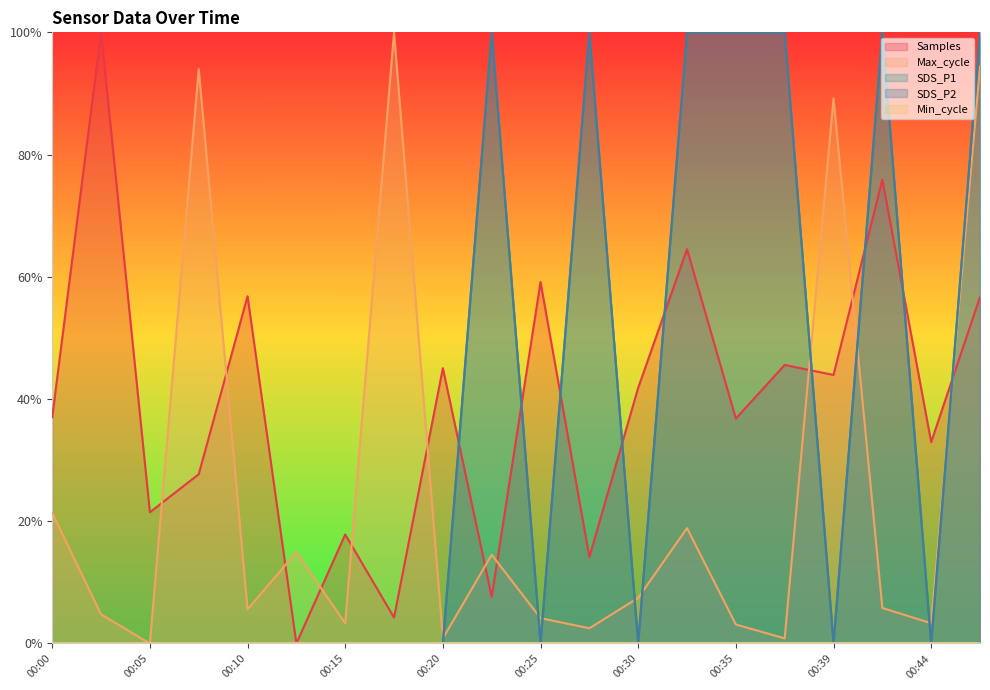

The value of SDS_P1 at 00:44 is 0.3. True or false?

False